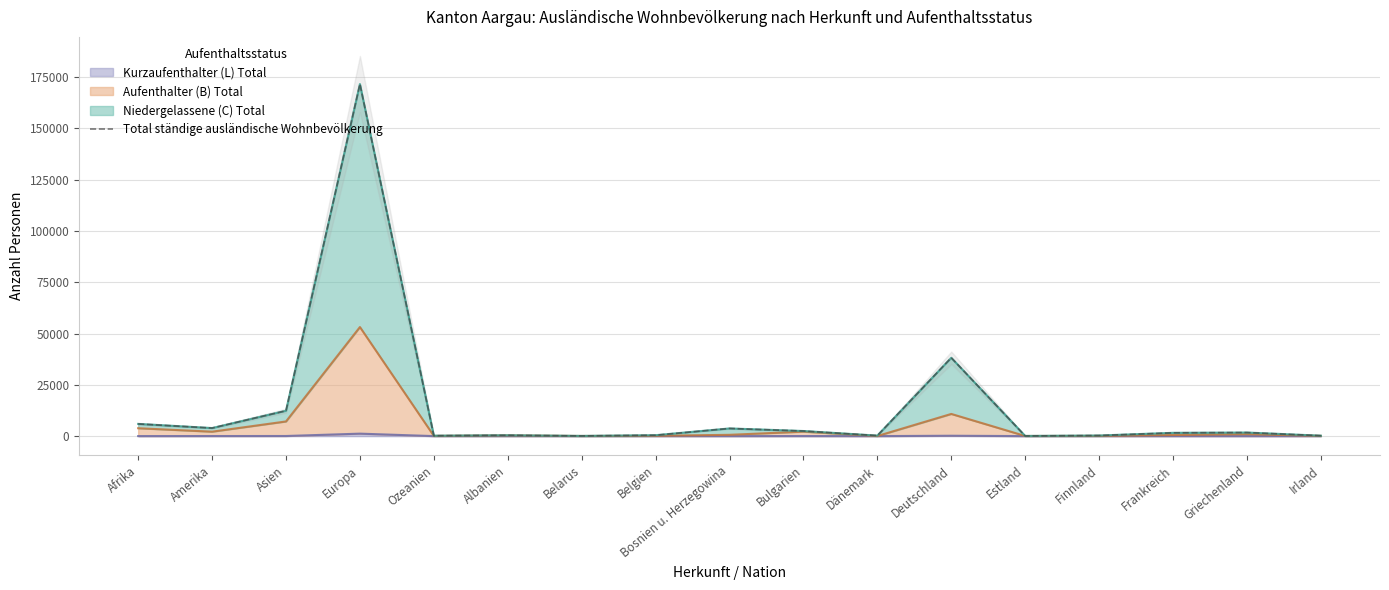

What is the sum of the values at Dänemark and Europa?

171847